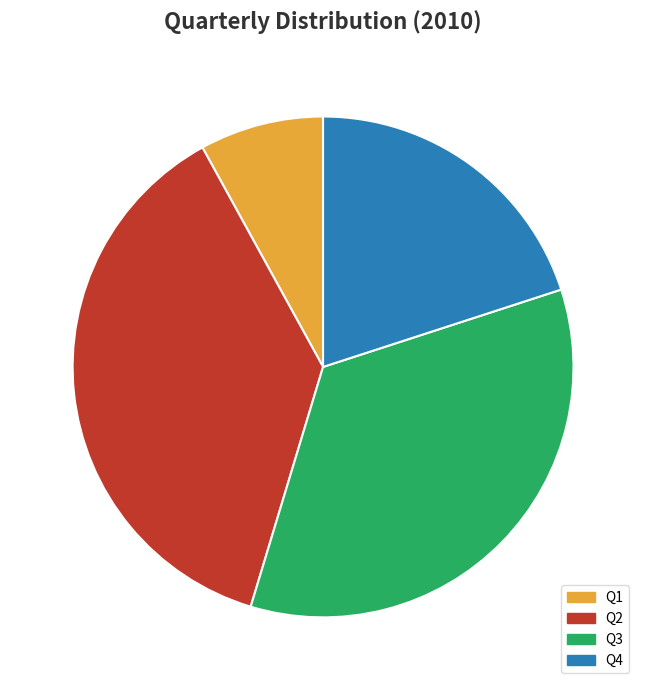

Rank the categories by value from lowest to highest.

Q1, Q4, Q3, Q2